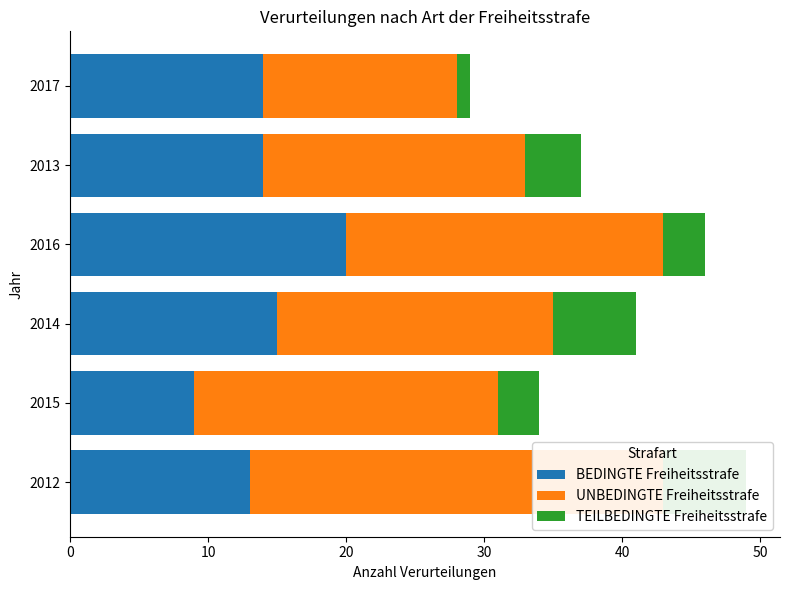

What is the value of the BEDINGTE Freiheitsstrafe bar at the 6th from the left?

14